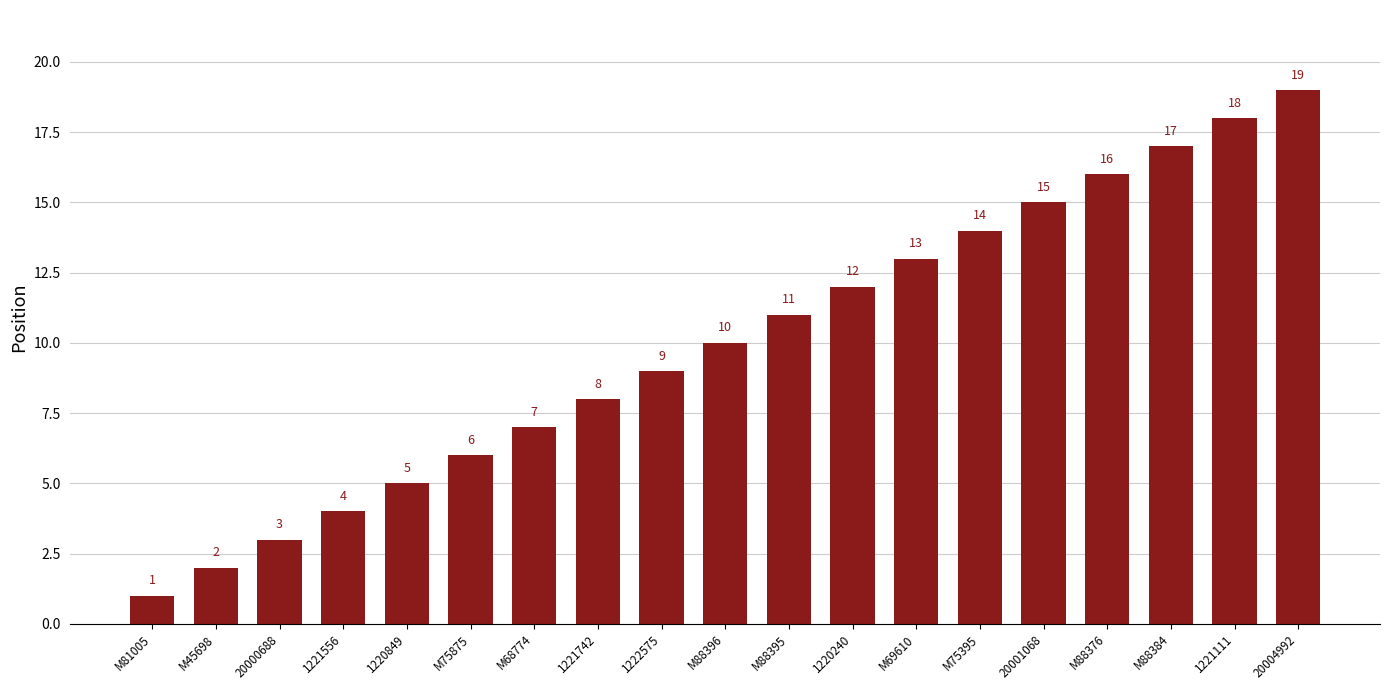

What is the change in value from 1221556 to M75875?

+2